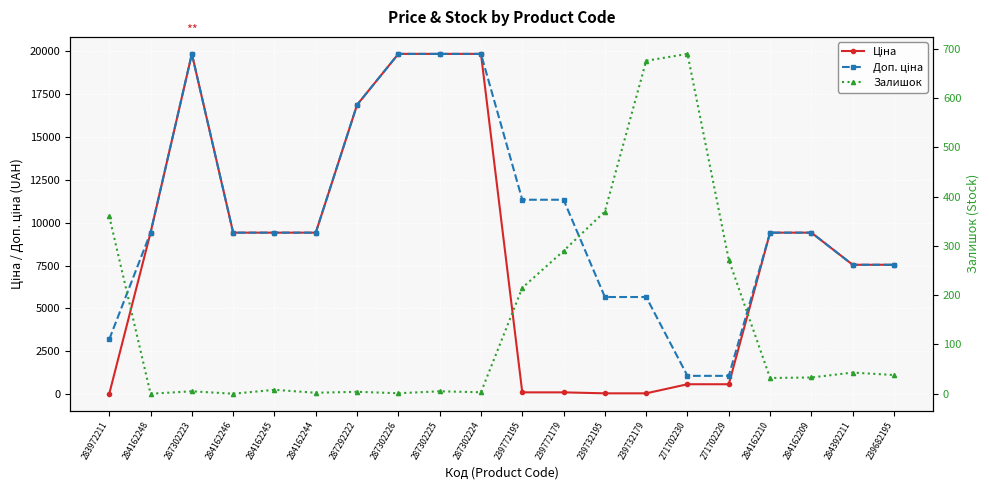

What position from the left is 239772179?

12